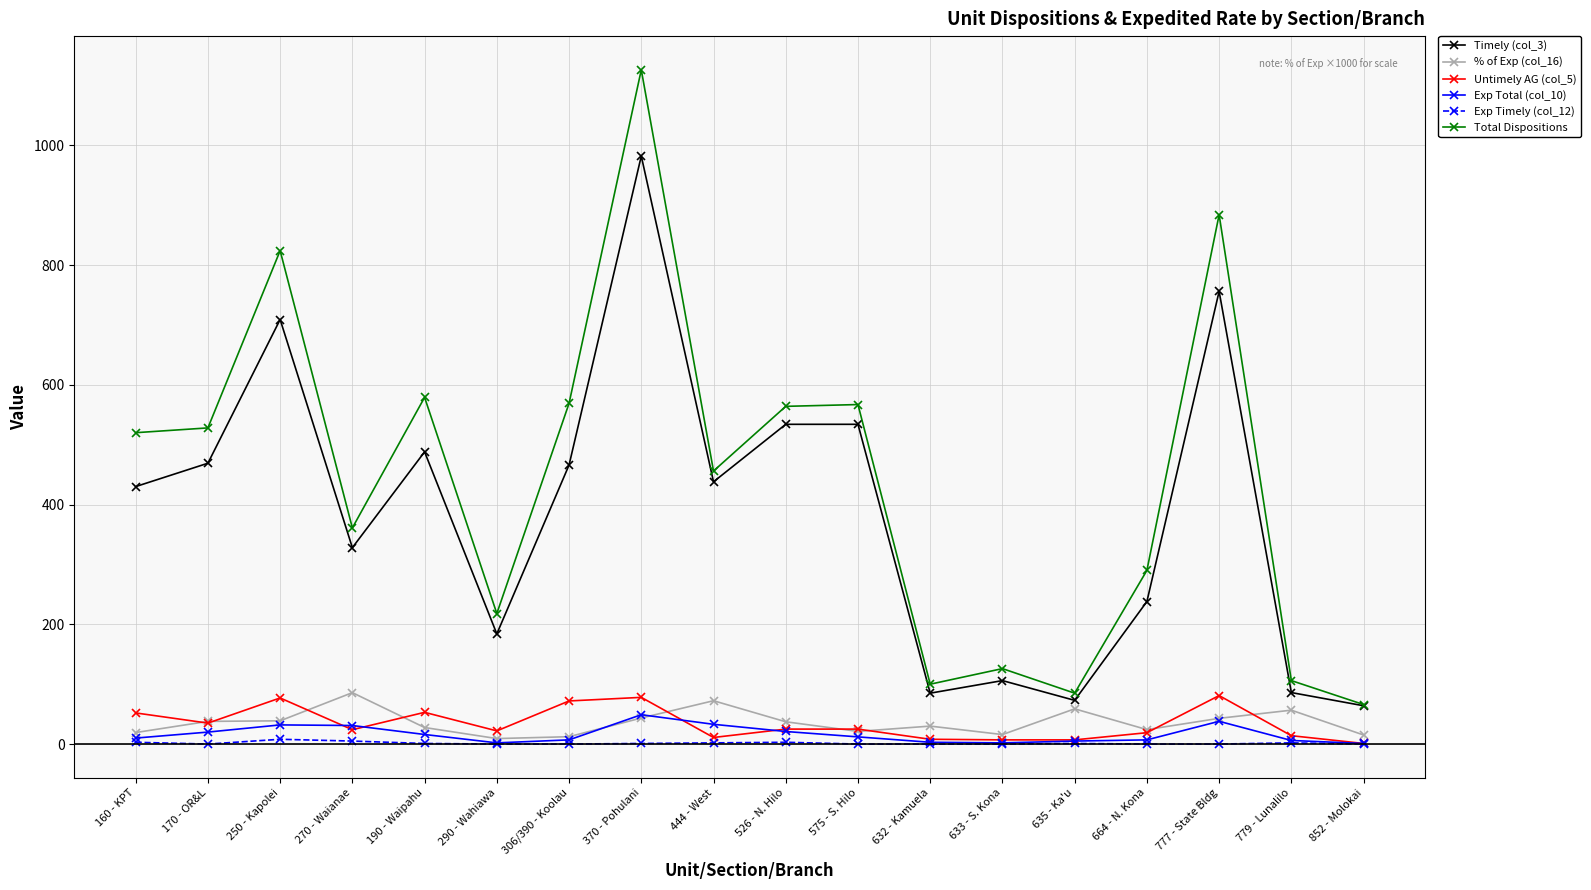

At how many categories does at least one series exceed 383?

10